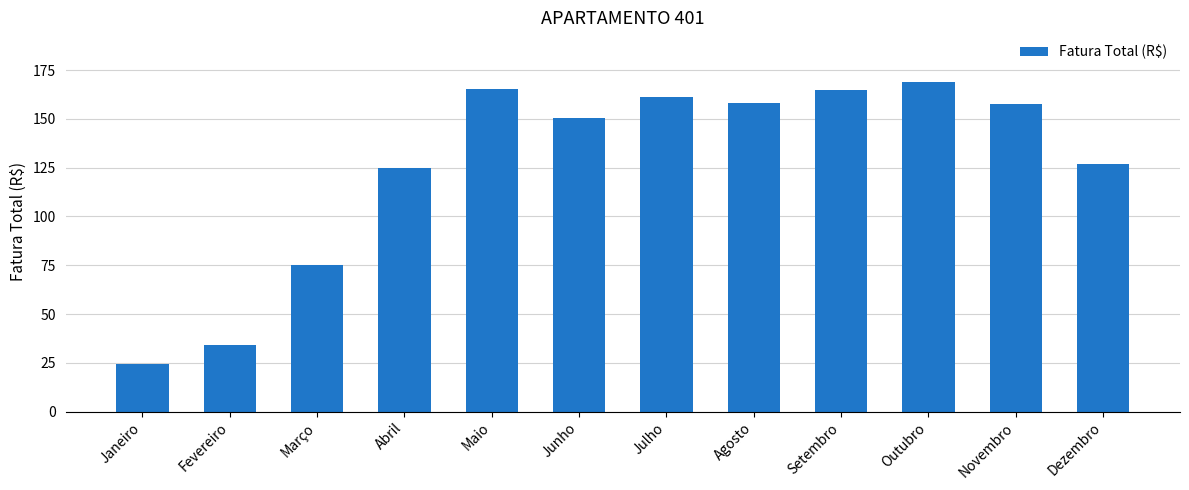

Count the number of values greater than 157.

6